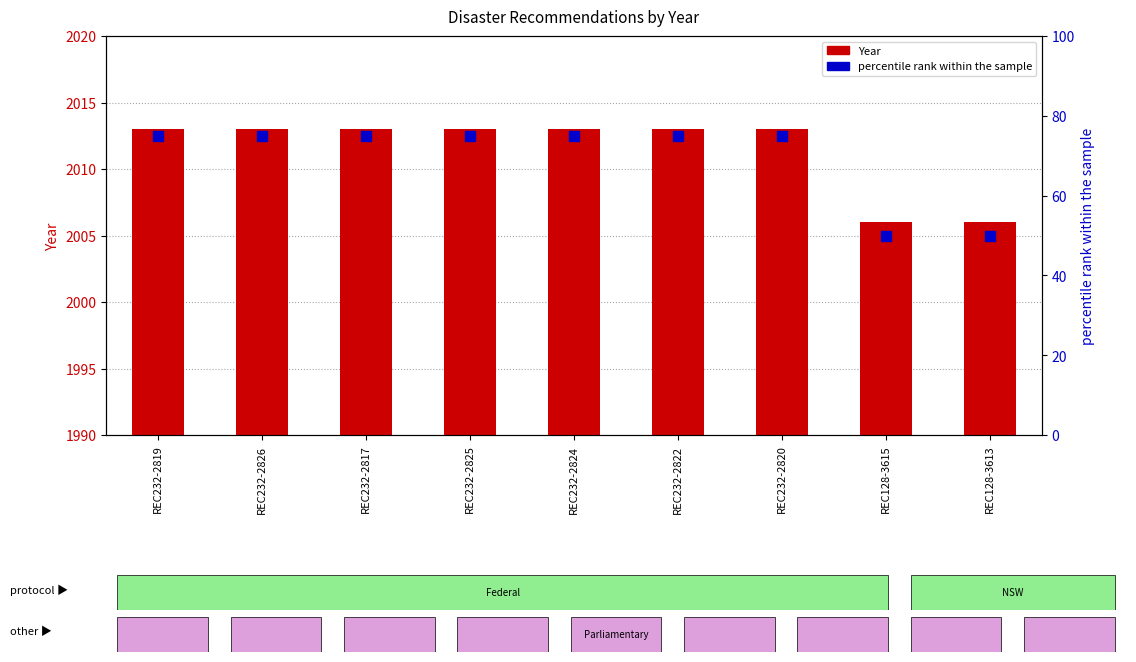

What are all the series names shown in the legend?

Year, percentile rank within the sample